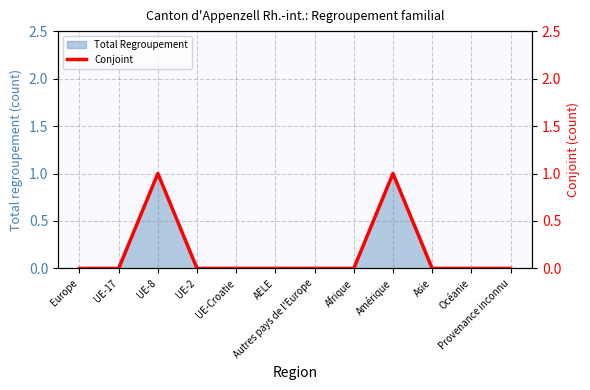

The value at UE-Croatie is 0. True or false?

True